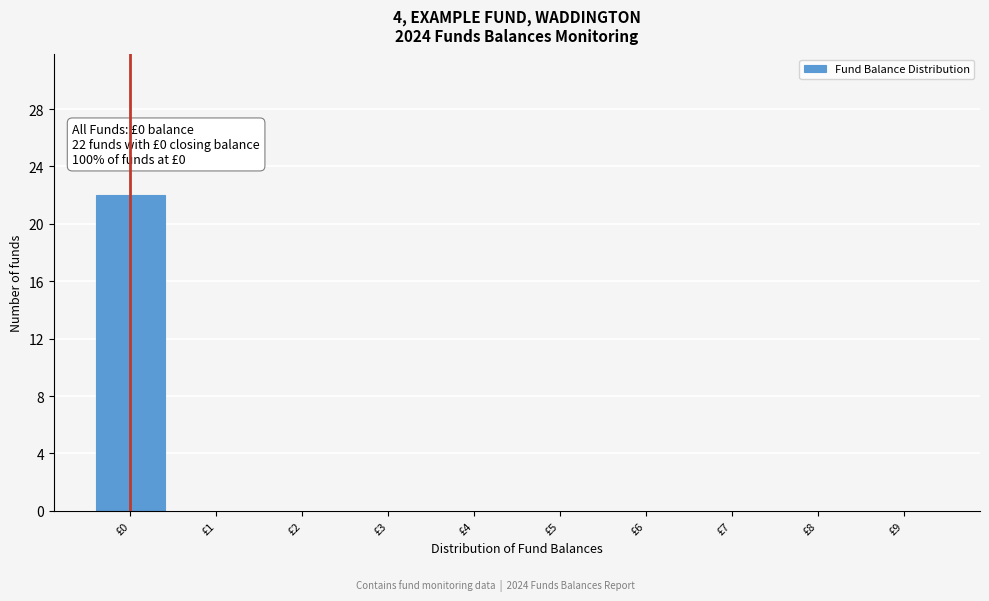

Reading right to left, list all the values displayed in this chart.

£9=0	£8=0	£7=0	£6=0	£5=0	£4=0	£3=0	£2=0	£1=0	£0=22